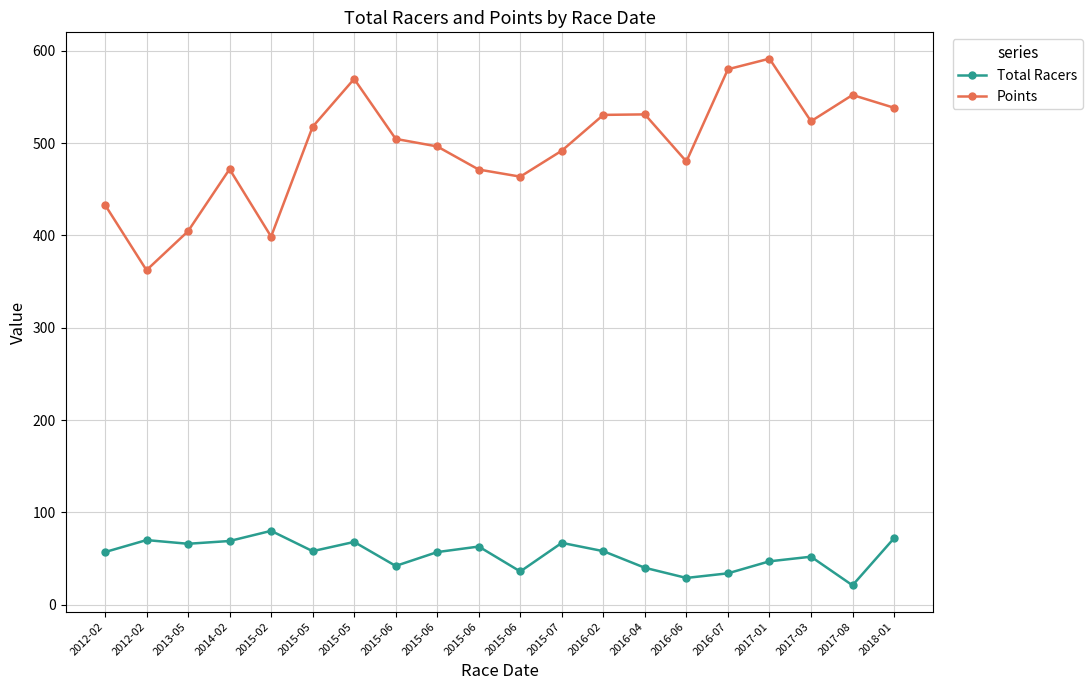

Reading left to right, transcribe all the data shown in this chart.

Total Racers: 57.0	70.0	66.0	69.0	80.0	58.0	68.0	42.0	57.0	63.0	36.0	67.0	58.0	40.0	29.0	34.0	47.0	52.0	21.0	72.0
Points: 433.1	362.3	404.5	471.7	398.6	517.6	569.4	504.5	496.3	471.3	463.6	491.7	530.5	531.0	480.0	579.9	591.4	523.6	552.0	538.2